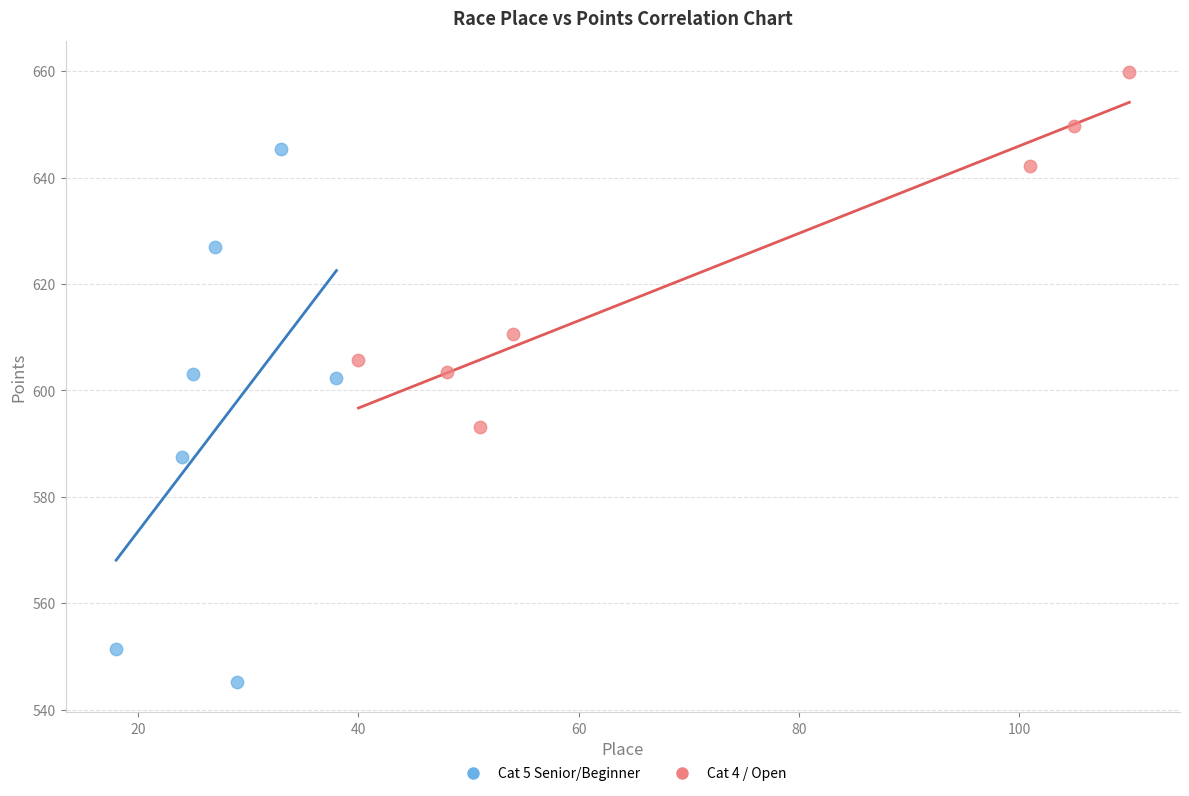

Which series has the widest spread of Y values?

Cat 5 Senior/Beginner